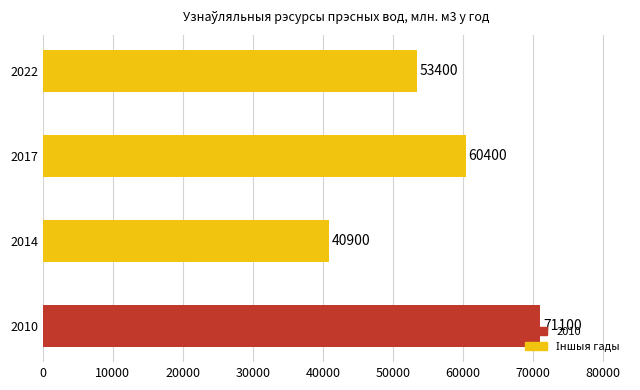

What is the minimum value shown in the chart?

40900